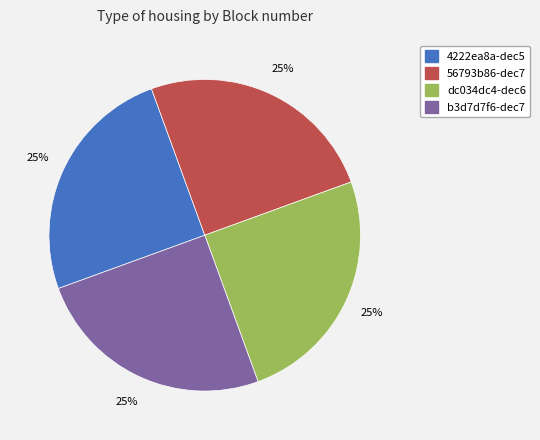

To the nearest percent, what percentage of the pie is b3d7d7f6-dec7?

25%